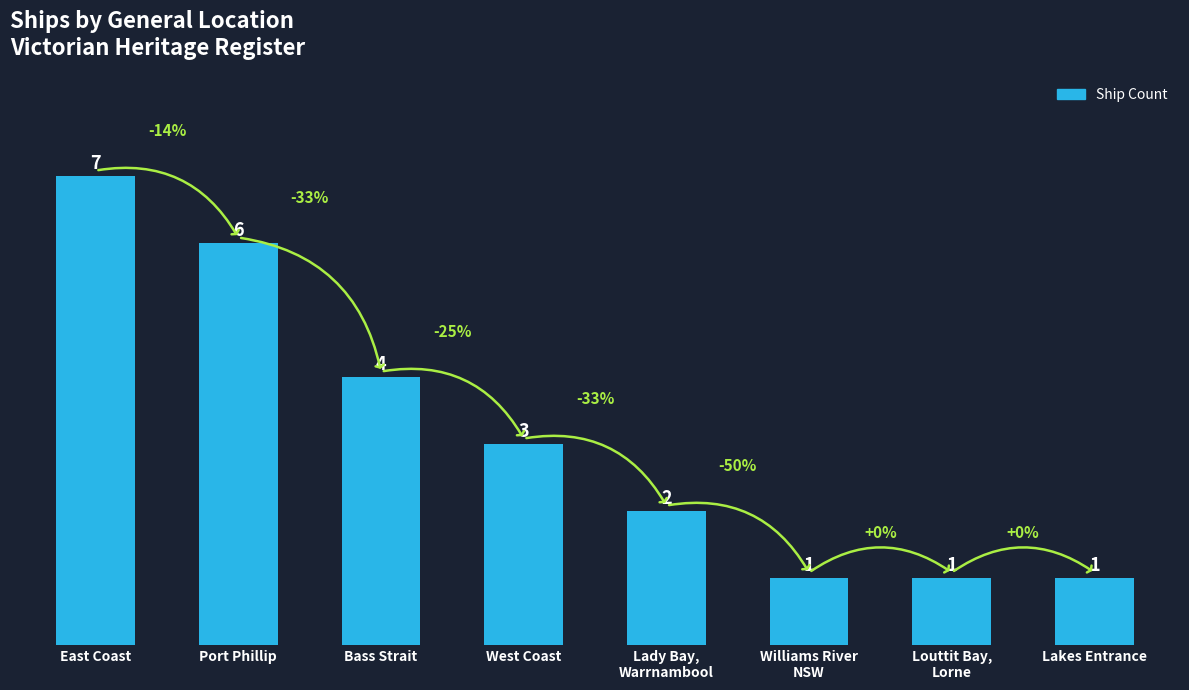

What is the difference between the values at Port Phillip and West Coast?

3